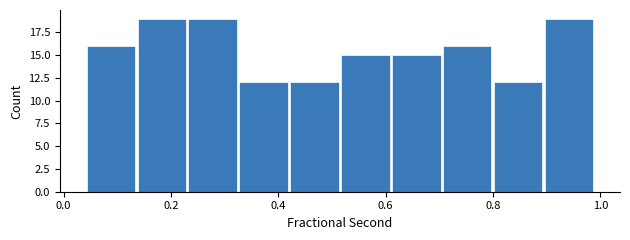

Reading left to right, list every bar in this chart as the range it spans on the x-axis followed by its height. Neither the bar edges nor the heights are printed on the chart, so give them approximately, as read against the axes.

0.04 to 0.14: 16
0.14 to 0.24: 19
0.24 to 0.32: 19
0.32 to 0.42: 12
0.42 to 0.52: 12
0.52 to 0.60: 15
0.60 to 0.70: 15
0.70 to 0.80: 16
0.80 to 0.90: 12
0.90 to 0.98: 19